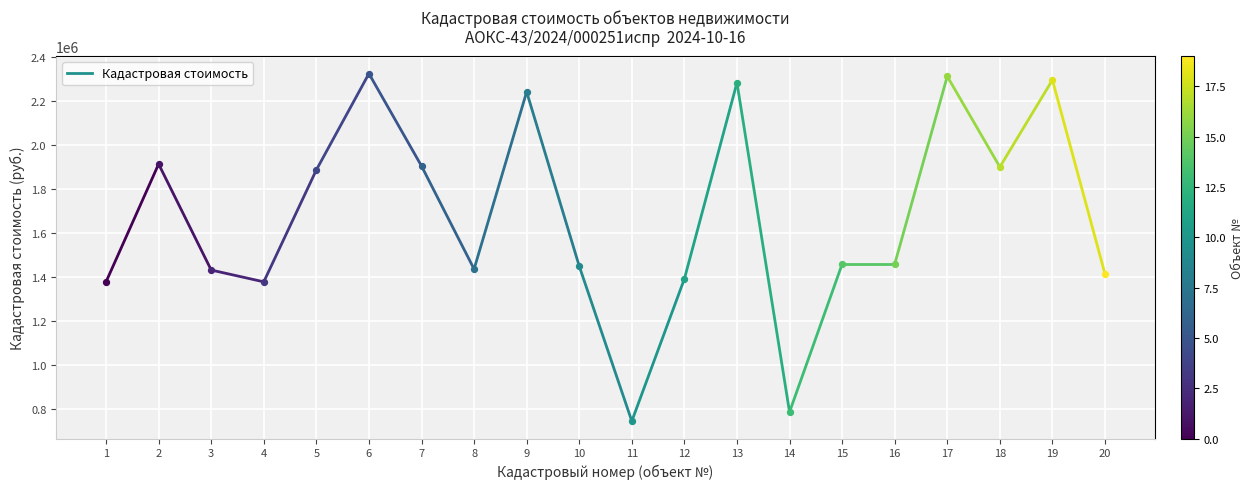

Between 1 and 2, which is larger?

2